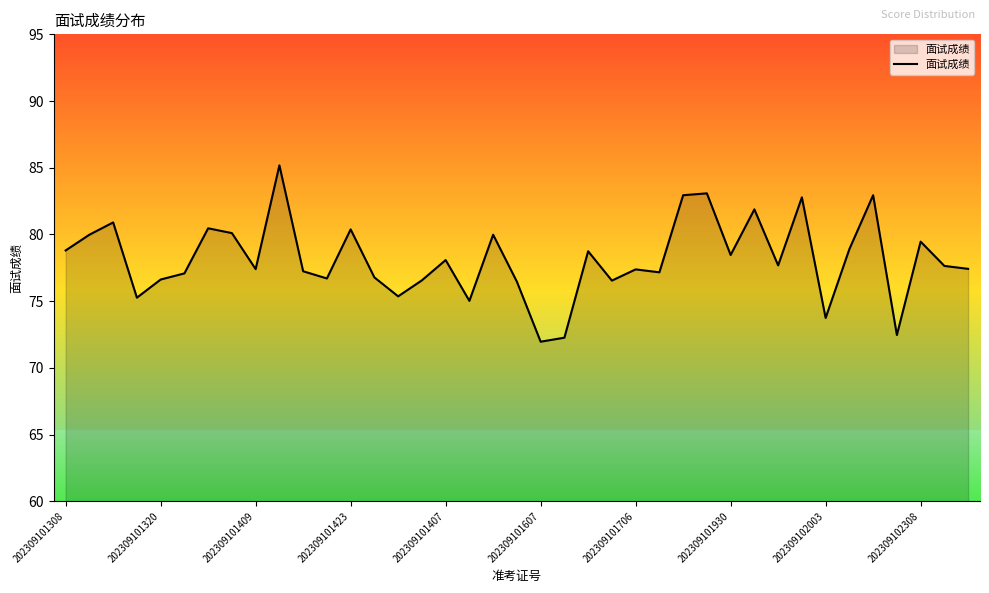

Does the chart have visible grid lines?

No